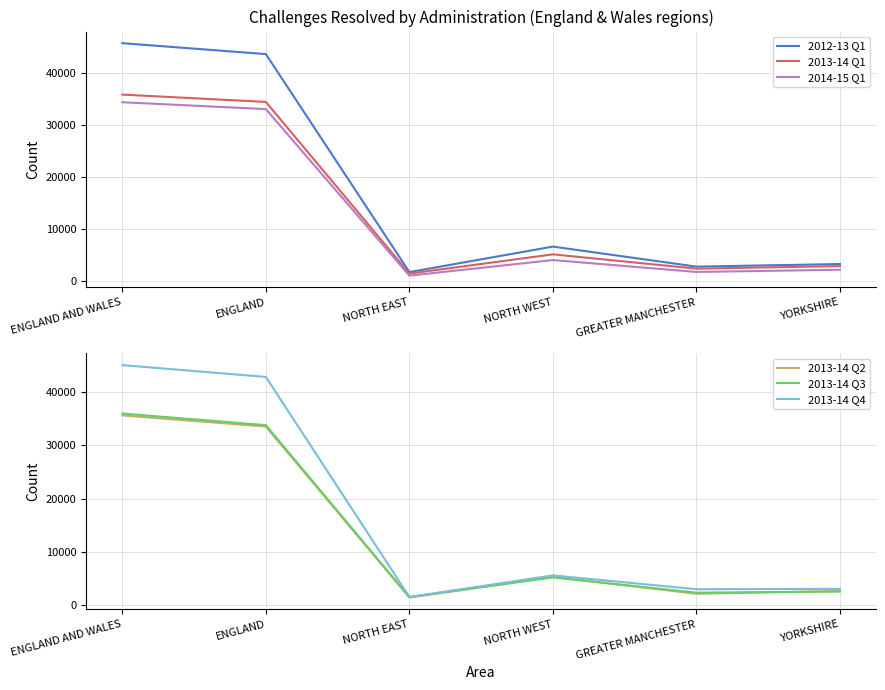

Reading left to right, extract all data points from this chart.

2012-13 Q1: 45640	43540	1650	6550	2700	3200
2013-14 Q1: 35760	34350	1360	5060	2310	2800
2014-15 Q1: 34290	32970	970	3960	1680	2100
2013-14 Q2: 35560	33480	1470	5340	2180	2700
2013-14 Q3: 35910	33740	1560	5250	2390	2600
2013-14 Q4: 44970	42760	1590	5620	3030	3100